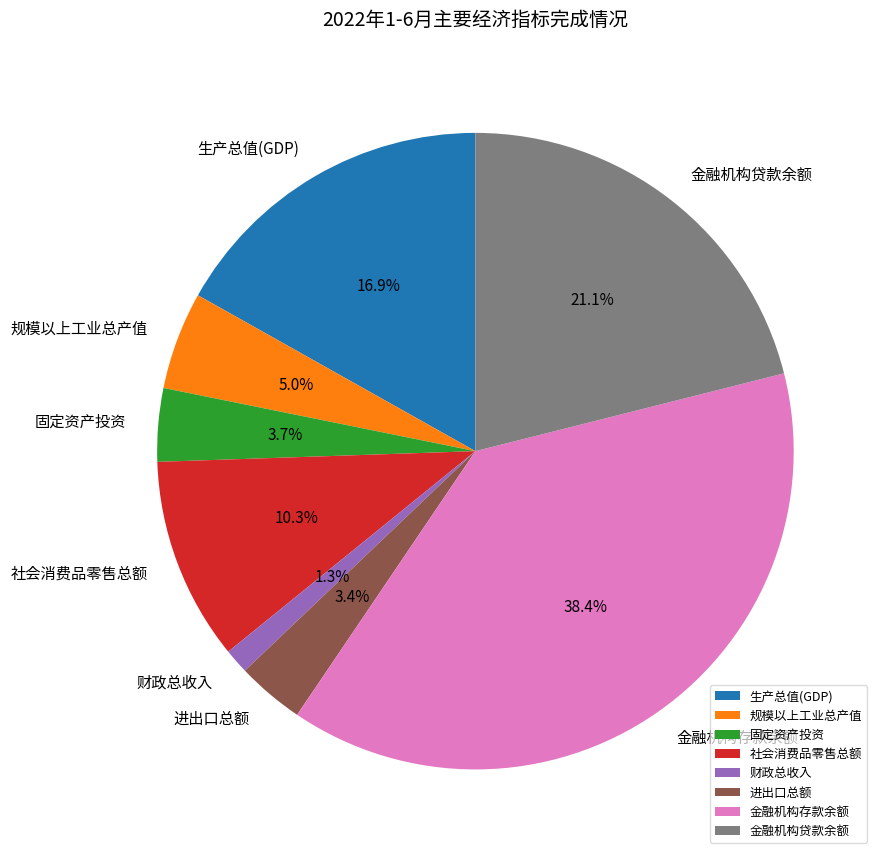

Which category has the smallest portion of the pie?

财政总收入